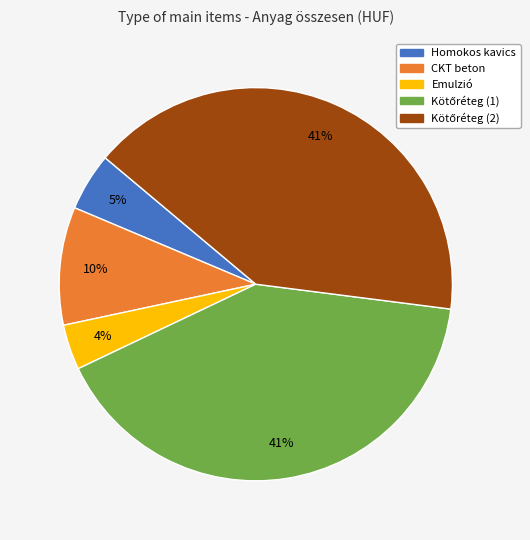

To the nearest percent, what is the difference between the largest and smallest slice percentages?

37%